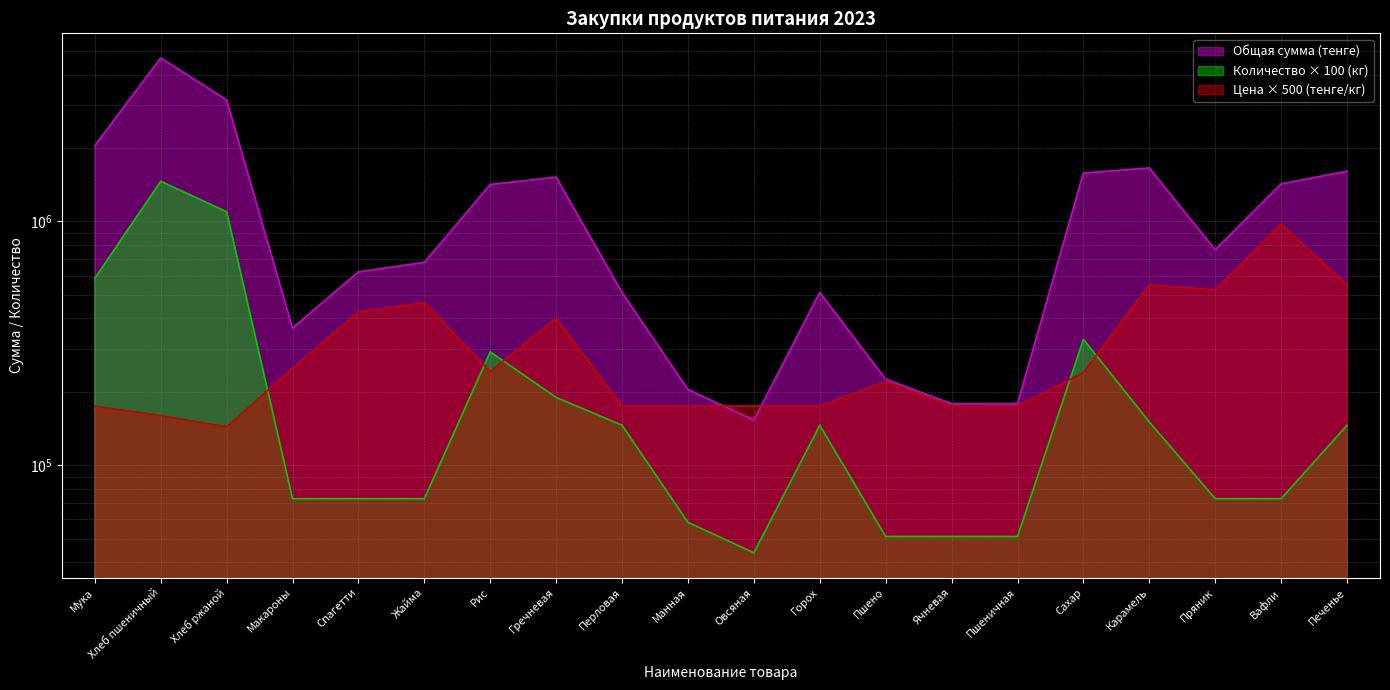

Does the chart have visible grid lines?

Yes